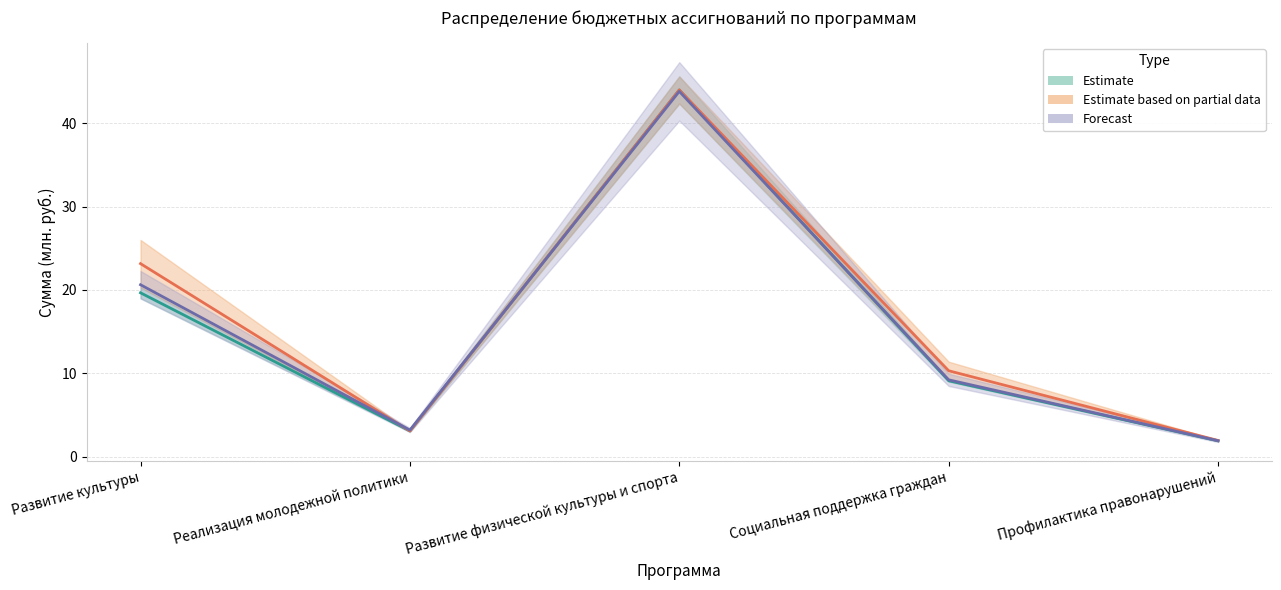

How many data points in 2022 с уточнениями are less than 10?

2